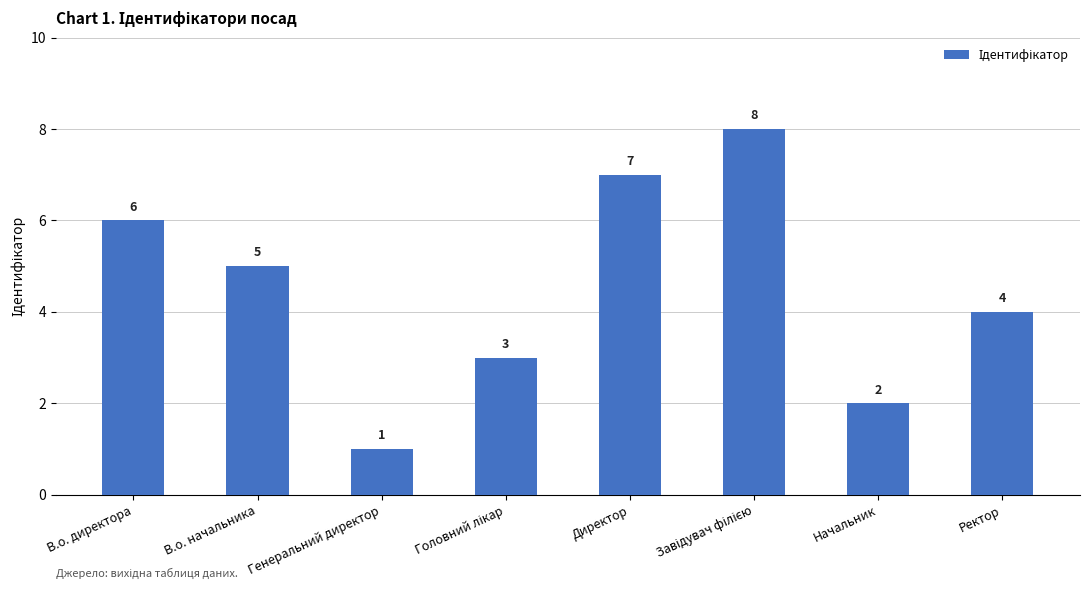

The chart shows a value of 5 at В.о. начальника. True or false?

True